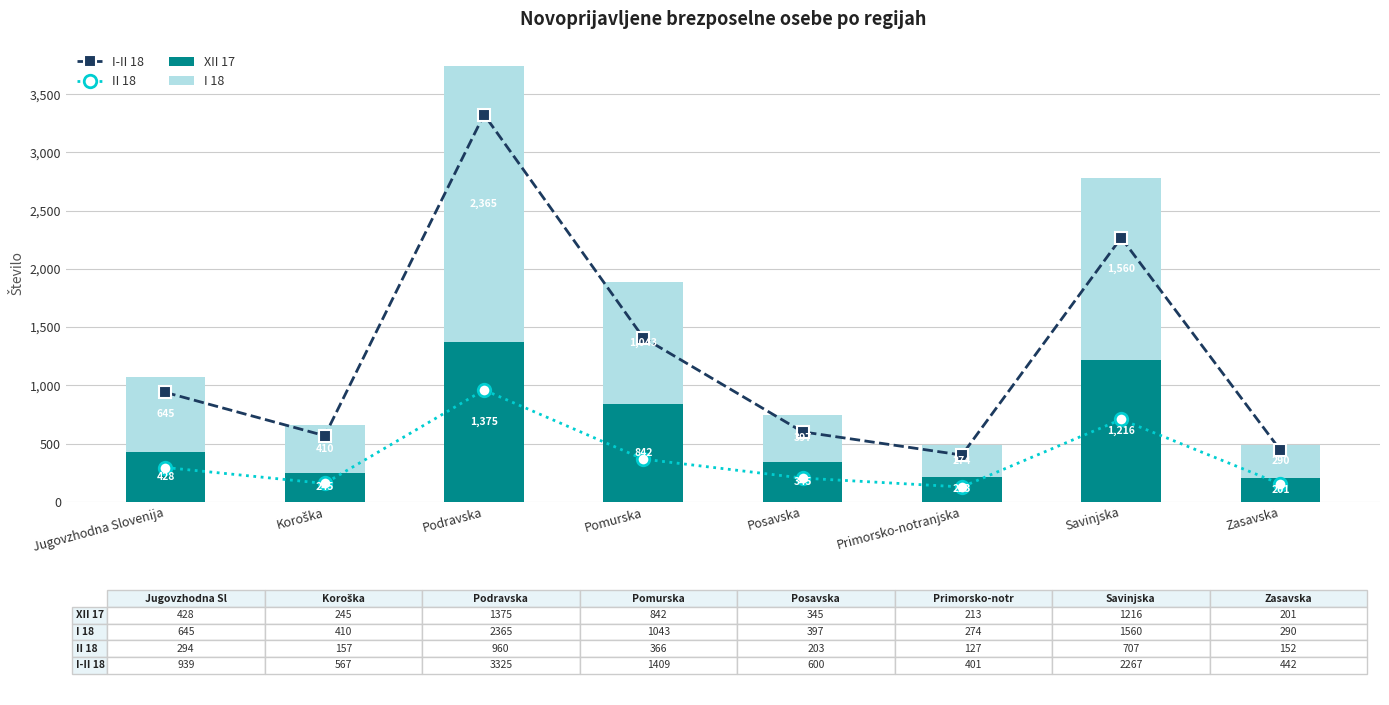

What is the average value of the II 18 series?

371